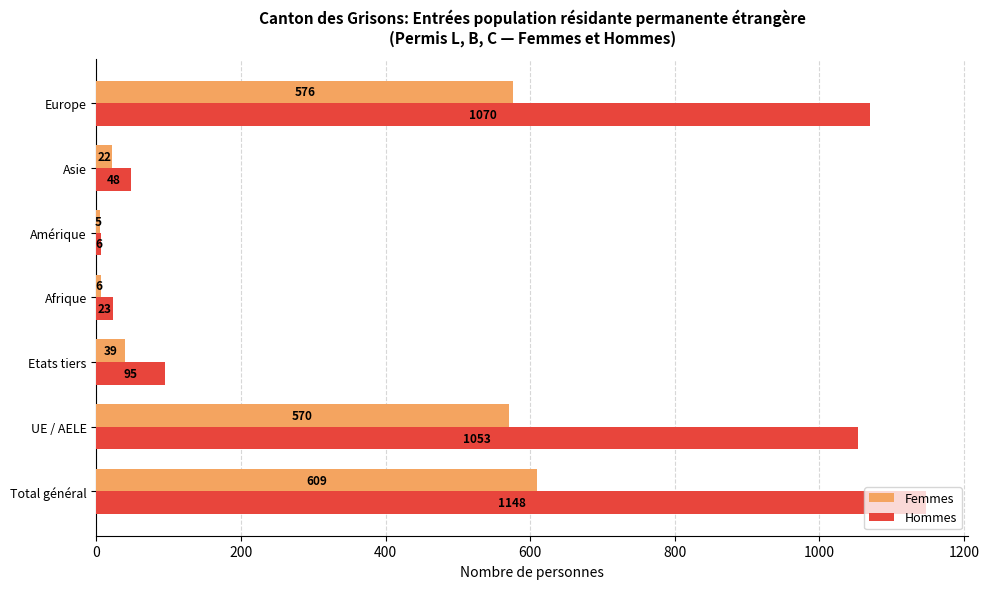

Which series has the largest total across all categories?

Hommes